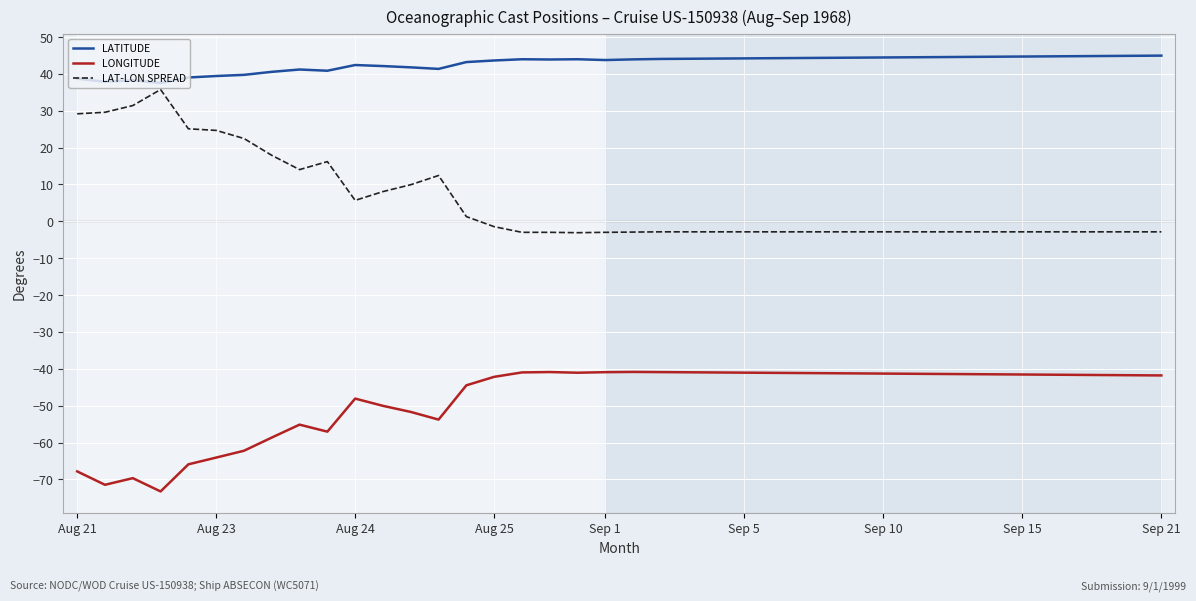

What is the difference between the maximum and minimum values in the LONGITUDE series?

32.4